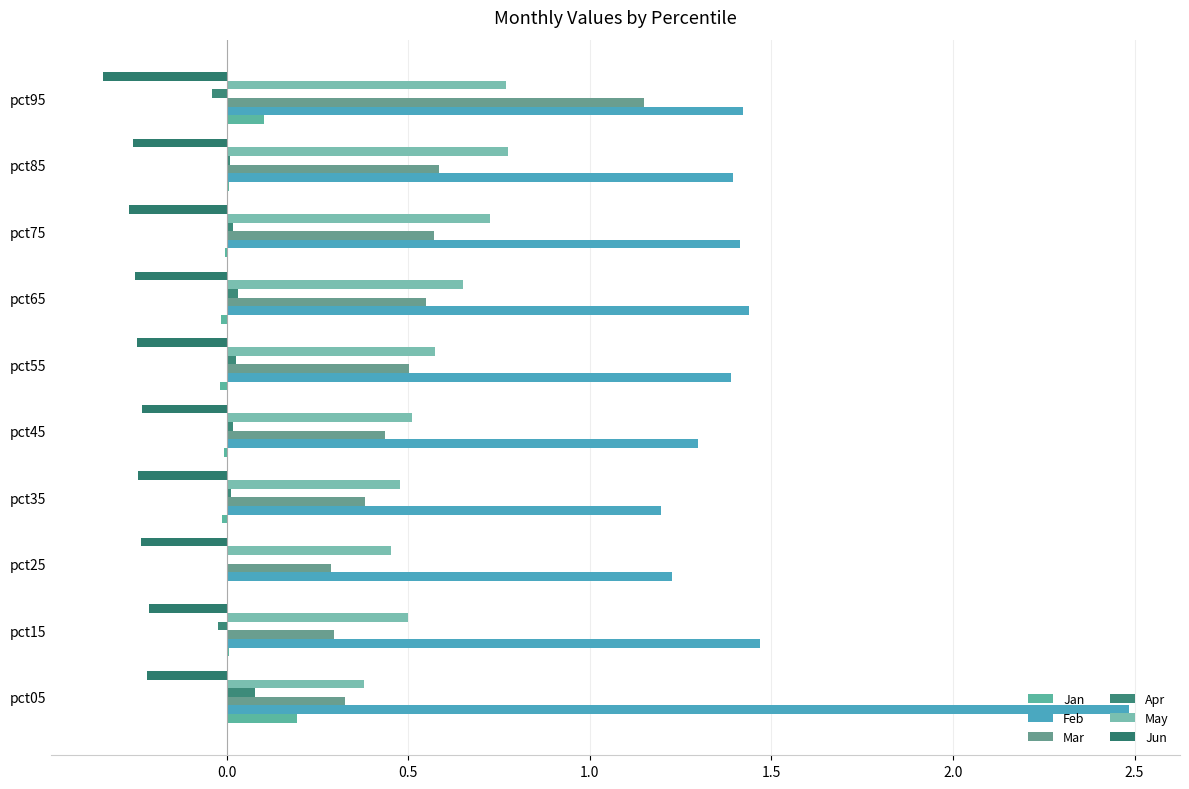

At which category is the sum across all series the highest?

pct05